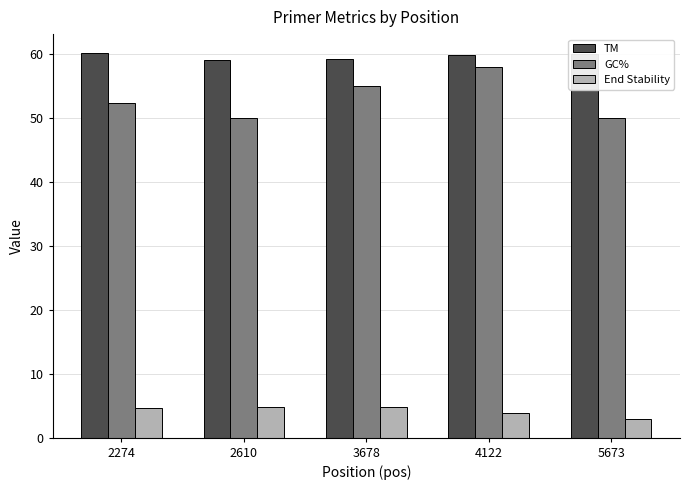

What is the value of the TM bar at the 2nd from the left?

59.1